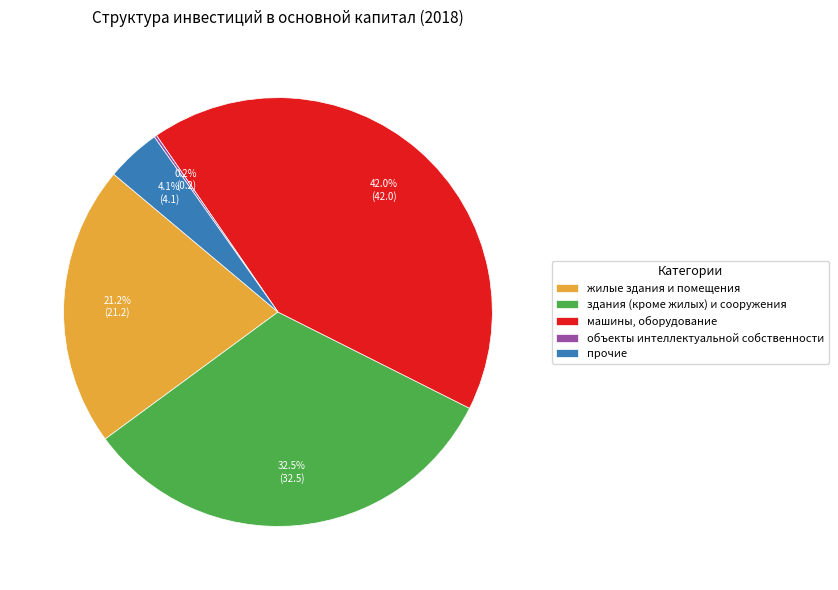

Is it true that жилые здания и помещения is 9% of the pie?

False